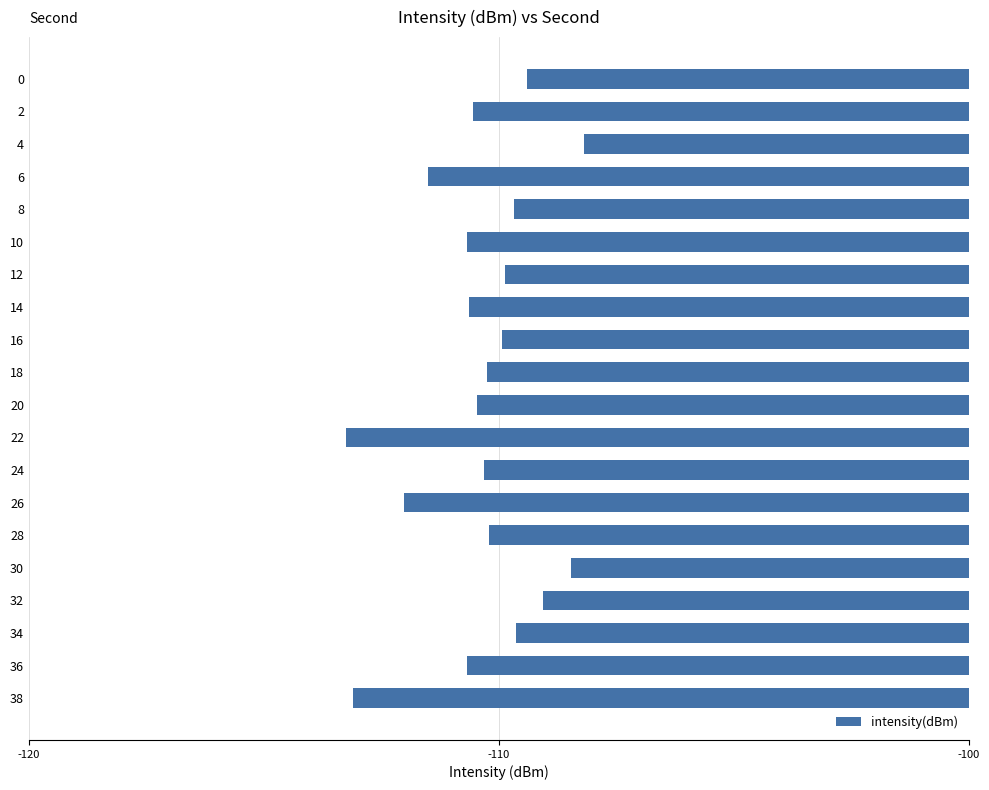

What is the approximate value at 36?

-110.7